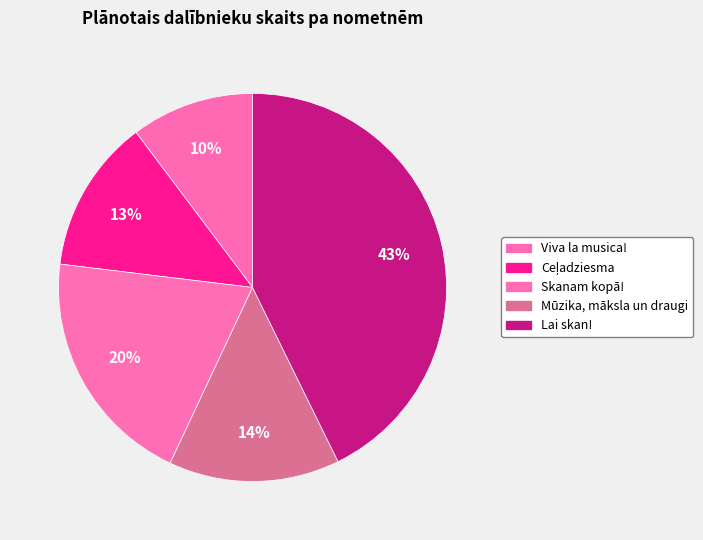

How many slices are in this pie chart?

5